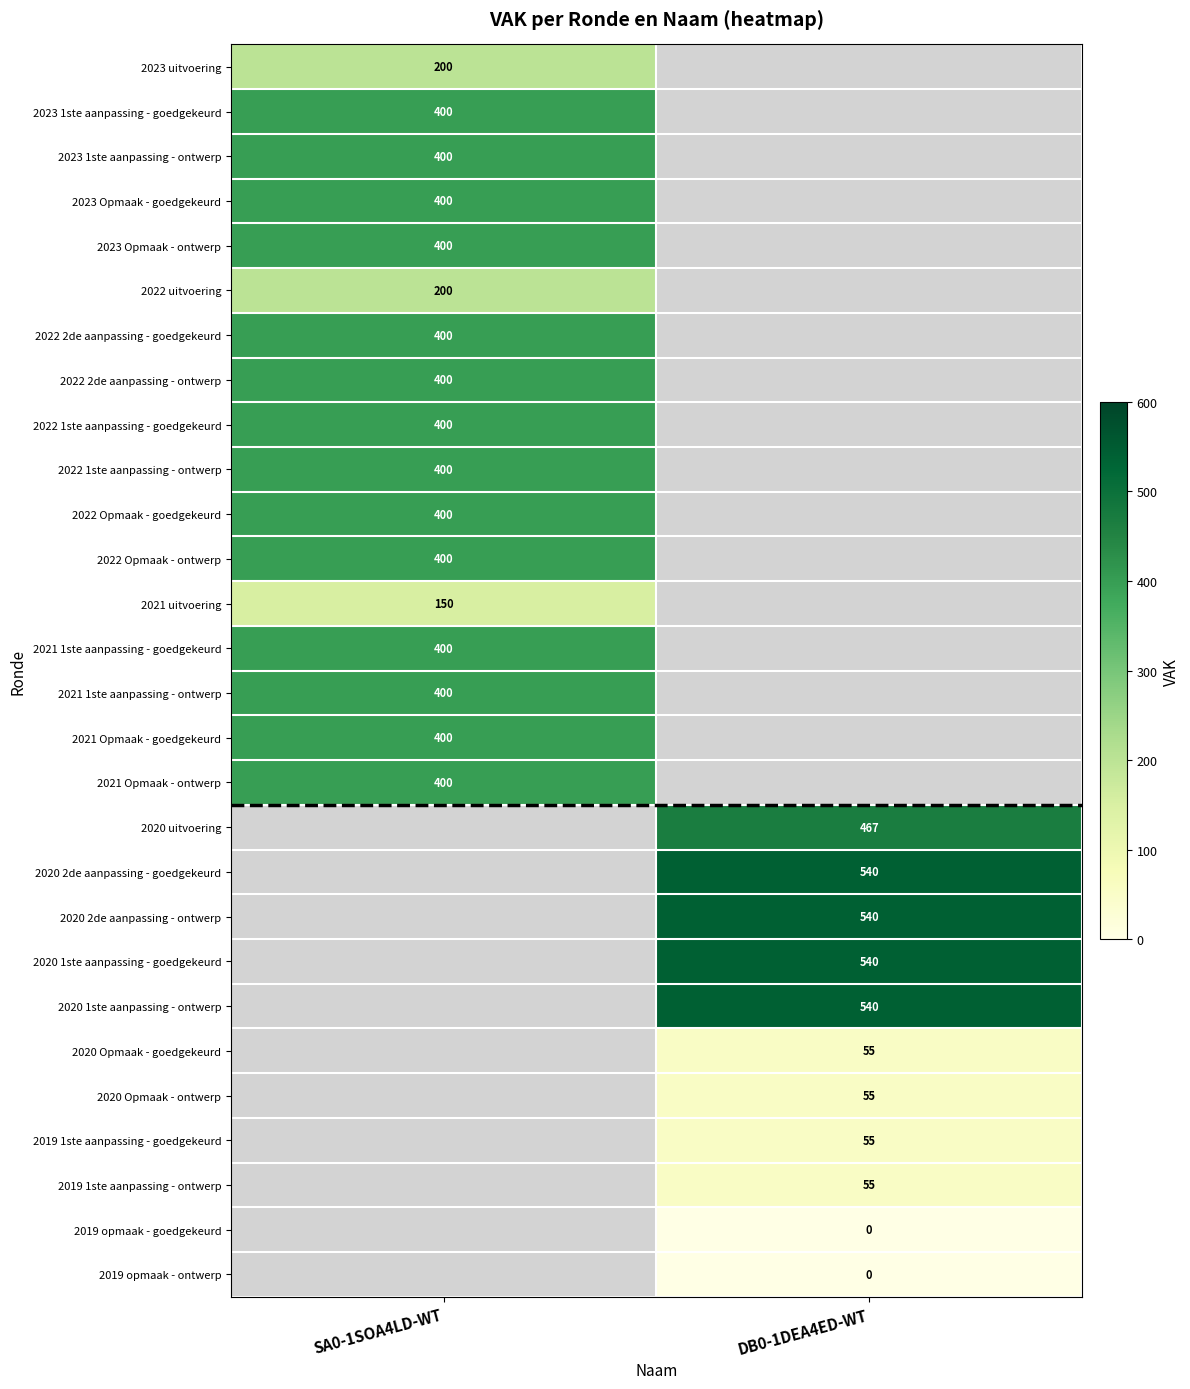

The 2020 2de aanpassing - goedgekeurd series shows 540 at DB0-1DEA4ED-WT. True or false?

True